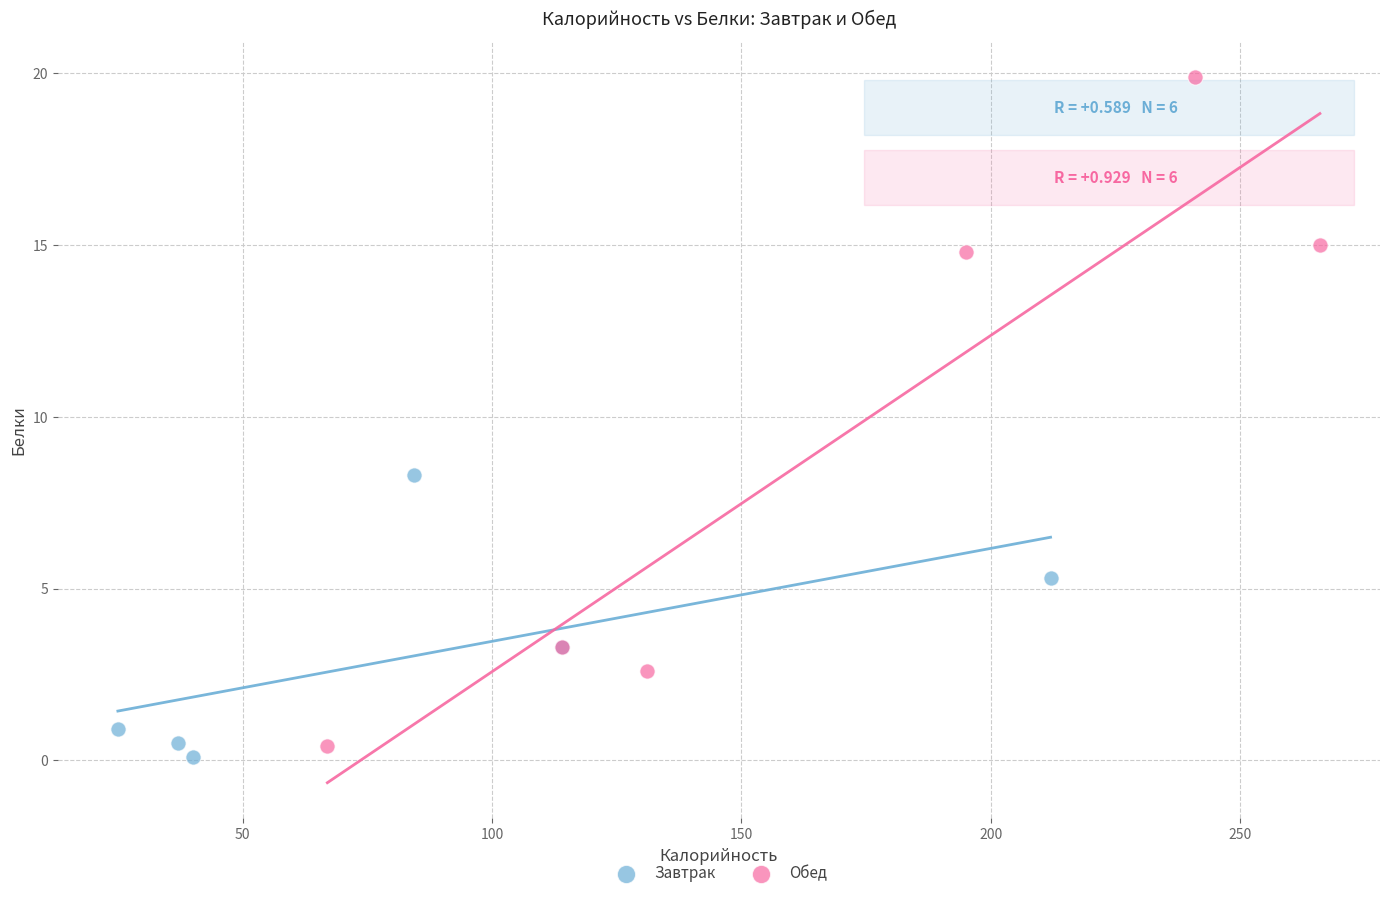

Which series reaches the minimum Y coordinate?

Завтрак